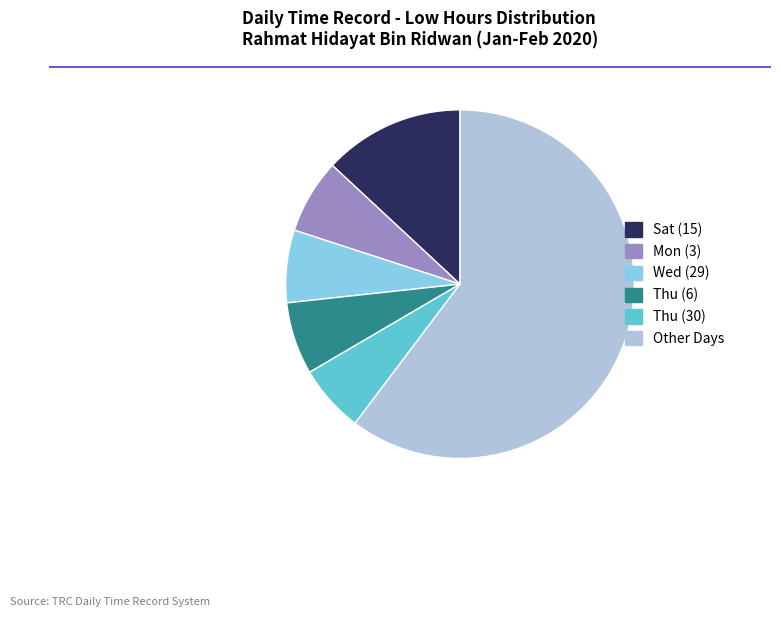

How many segments does this pie chart have?

6